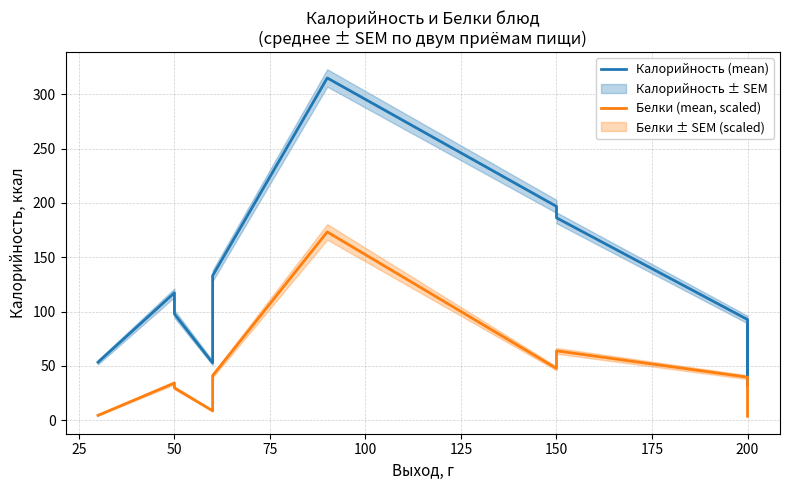

What is the label of the 7th point from the left?

150